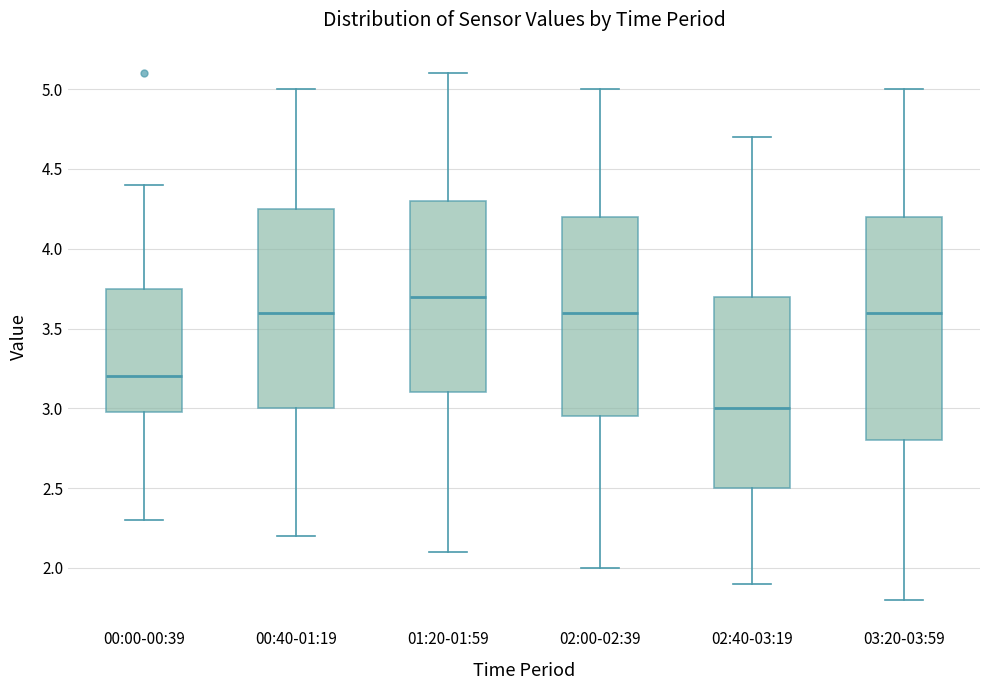

Reading left to right, transcribe this box plot: for each box, give where its median line is, the range the box spans, and where its two whiskers end, as read against the y-axis. The values are not printed on the chart, so give them approximately, as read against the axis.

00:00-00:39: median 3.20, box 3.00 to 3.75, whiskers 2.30 to 4.40
00:40-01:19: median 3.60, box 3.00 to 4.25, whiskers 2.20 to 5.00
01:20-01:59: median 3.70, box 3.10 to 4.30, whiskers 2.10 to 5.10
02:00-02:39: median 3.60, box 2.95 to 4.20, whiskers 2.00 to 5.00
02:40-03:19: median 3.00, box 2.50 to 3.70, whiskers 1.90 to 4.70
03:20-03:59: median 3.60, box 2.80 to 4.20, whiskers 1.80 to 5.00